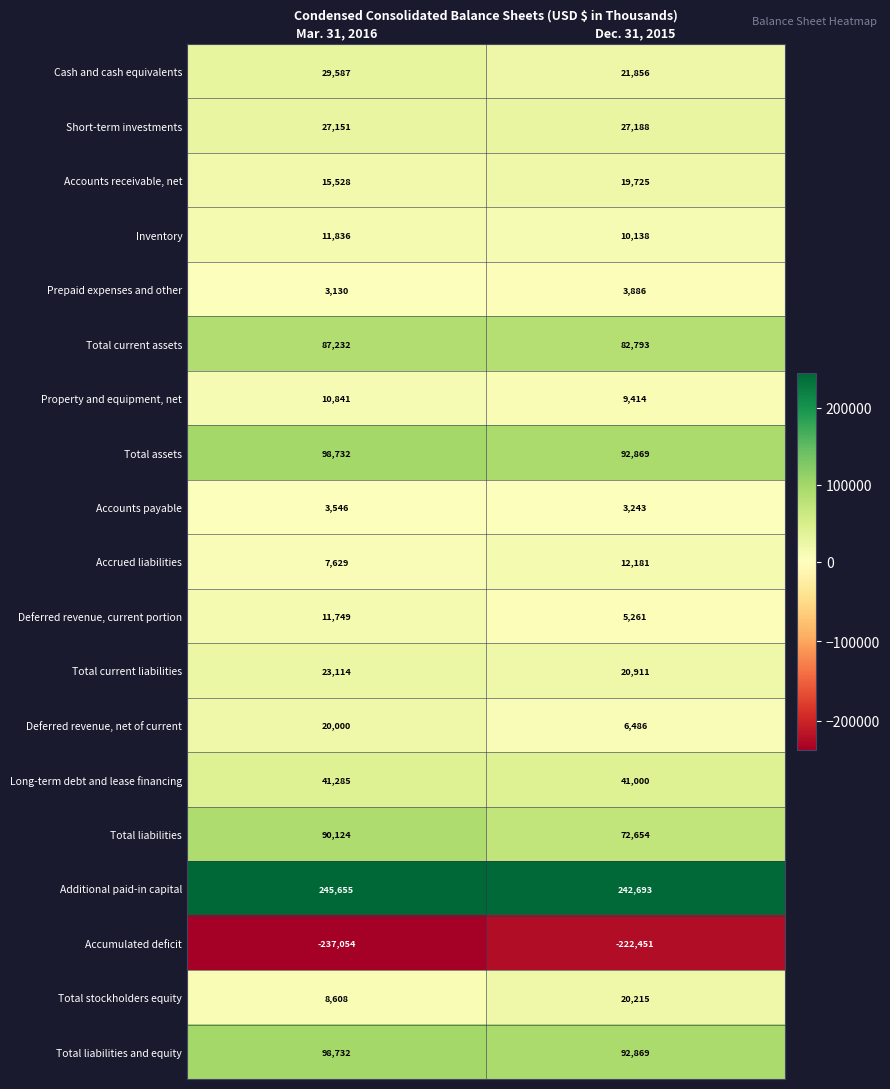

How many data points in Prepaid expenses and other are less than 3886?

1